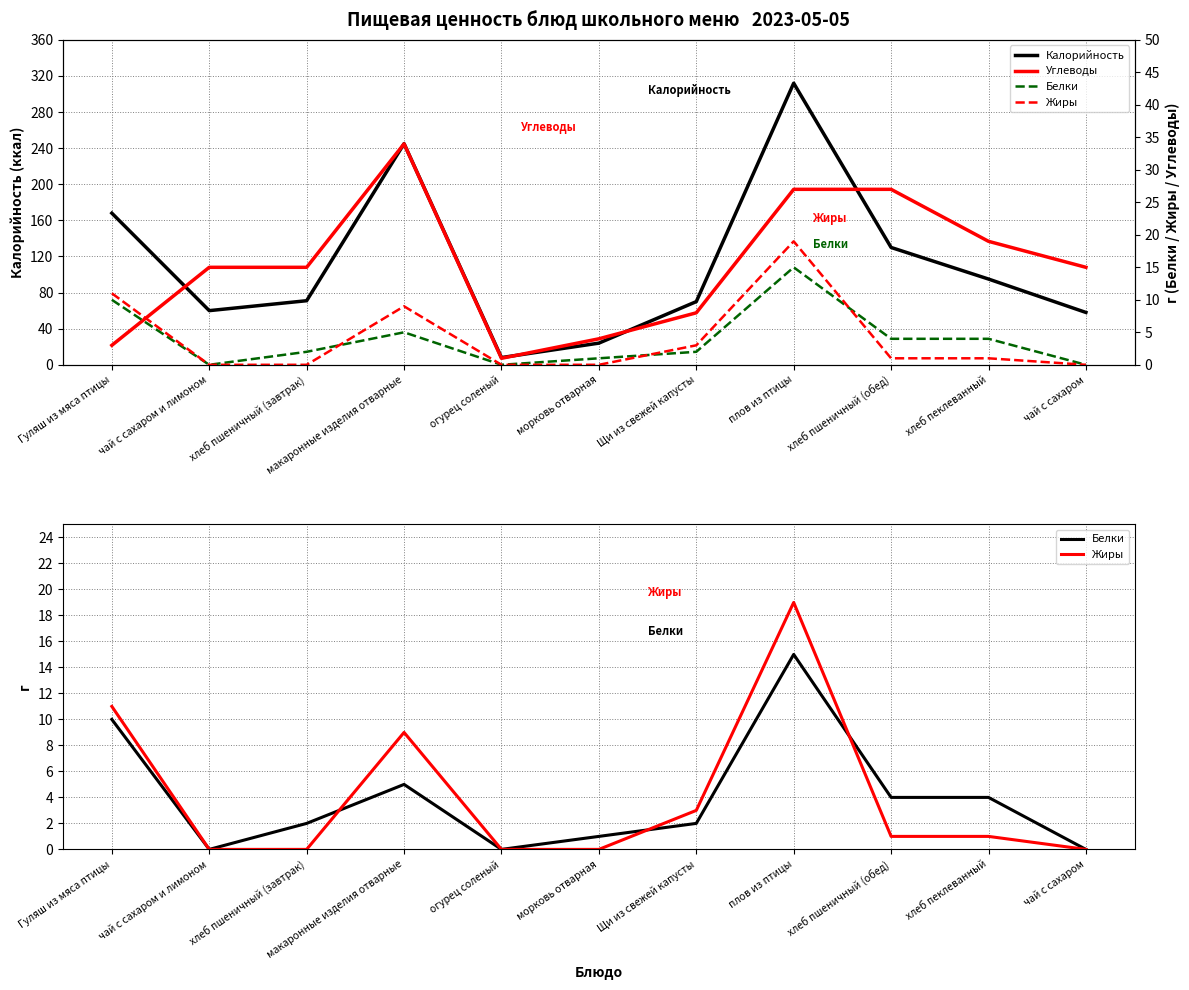

How many categories are shown in the chart?

11